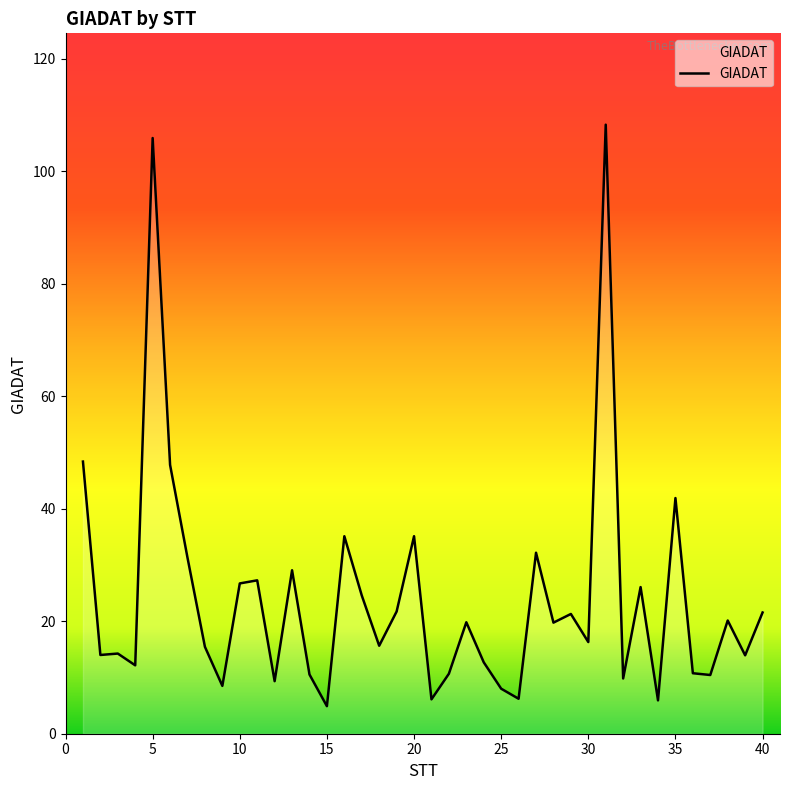

What is the average value?

24.0